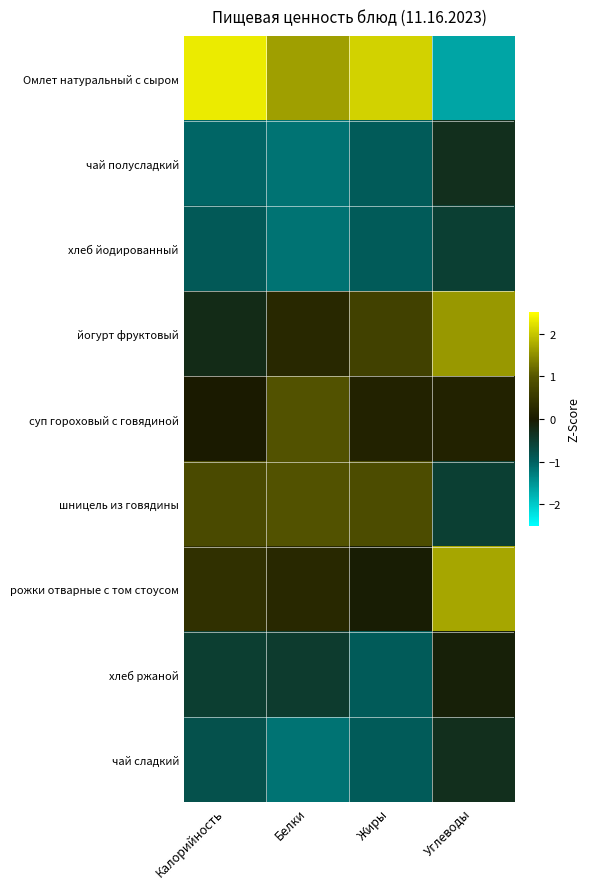

Which series has the largest total across all categories?

Омлет натуральный с сыром